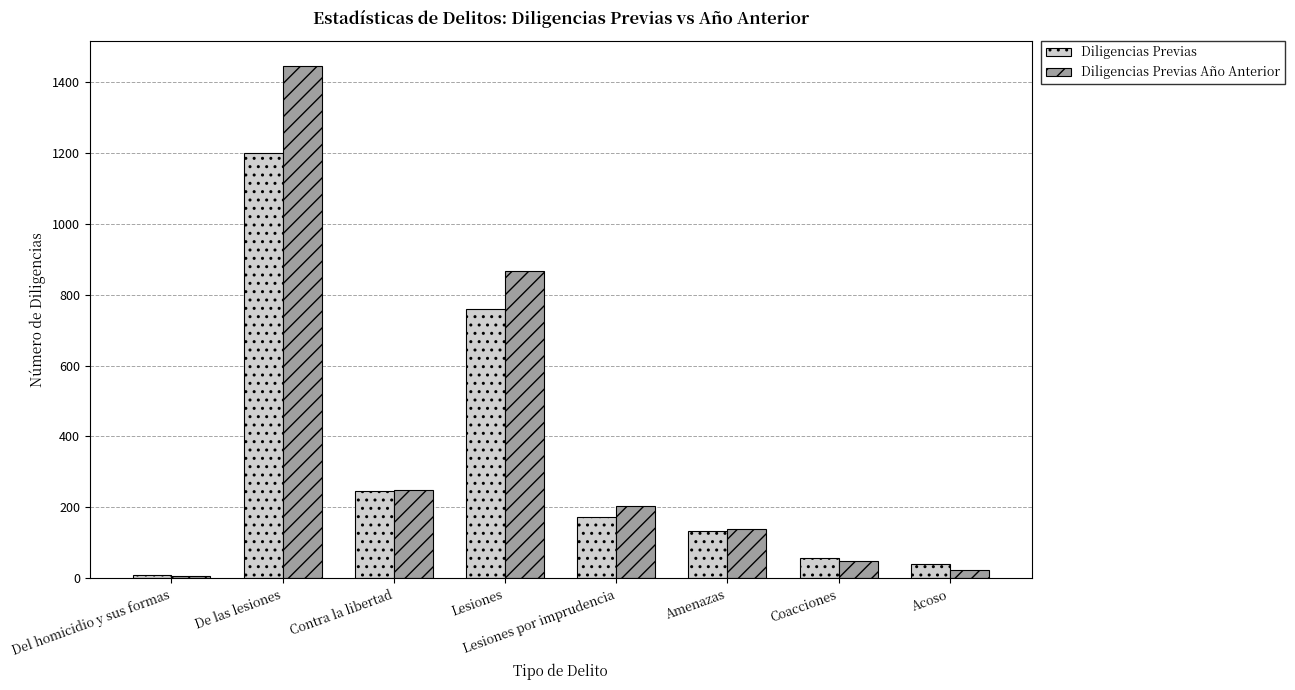

Reading left to right, what are all the values shown in this chart?

Diligencias Previas: 9	1199	246	760	173	134	56	40
Diligencias Previas Año Anterior: 5	1445	248	868	204	138	49	23